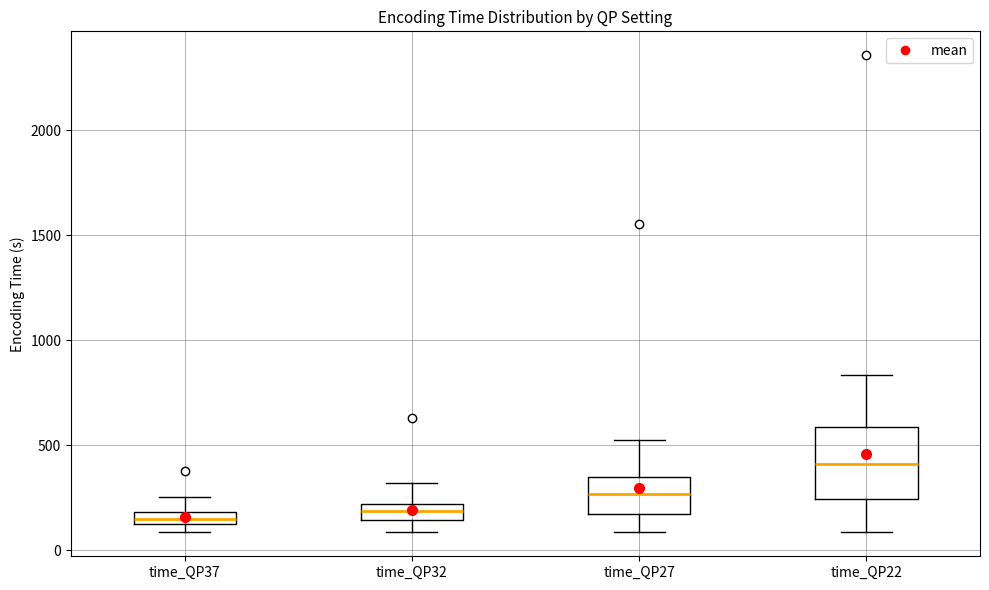

Where does the lower whisker of the box for time_QP22 end on the y-axis? The values are not printed on the chart, so give them approximately, as read against the axis.

100